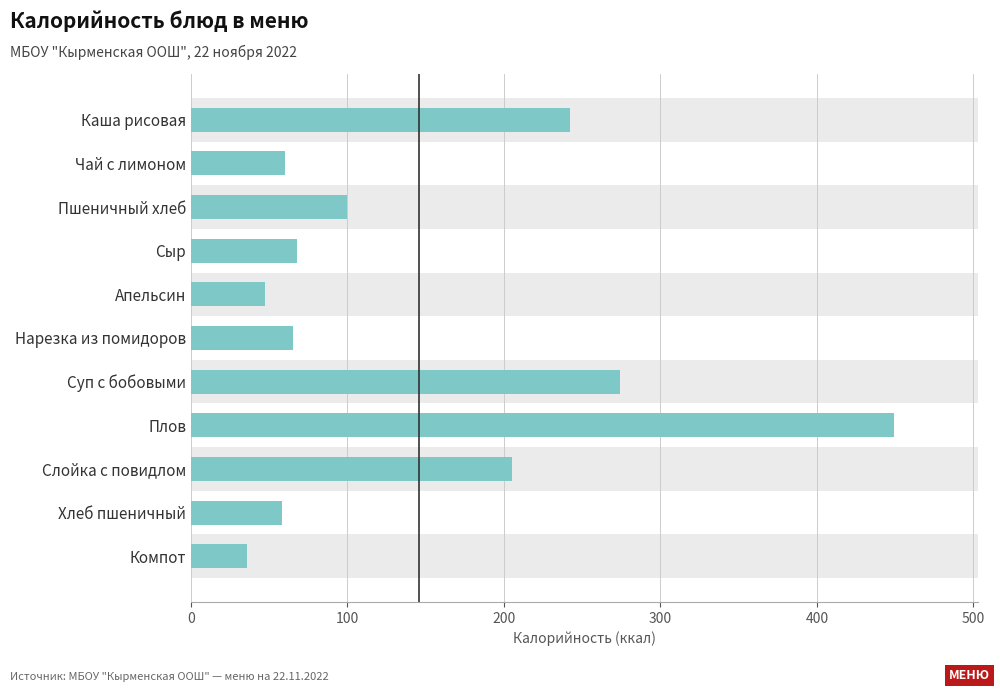

What position from the top is Компот?

11